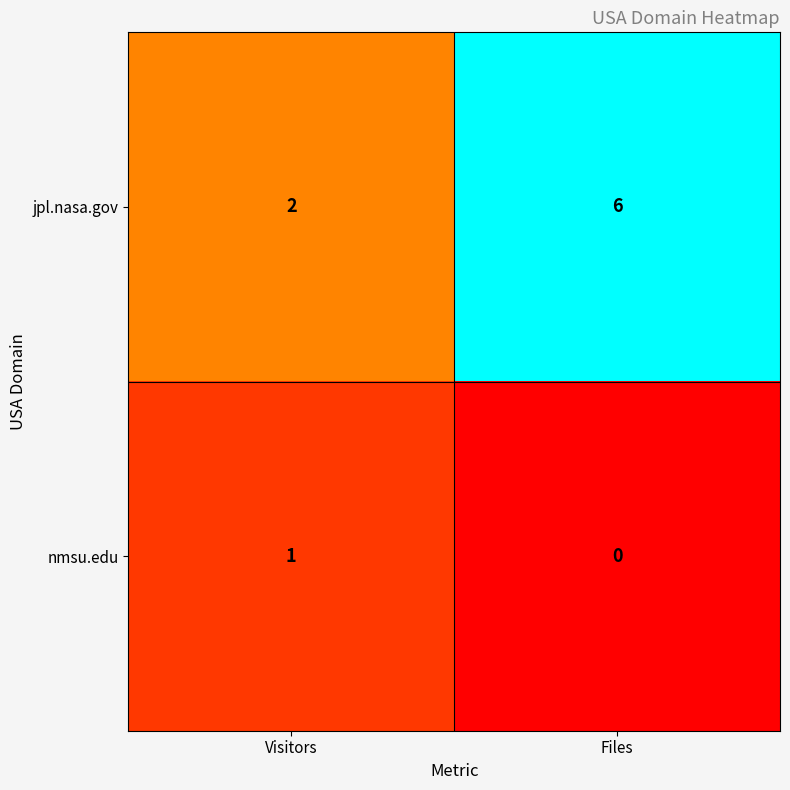

How many distinct data groups are displayed?

2